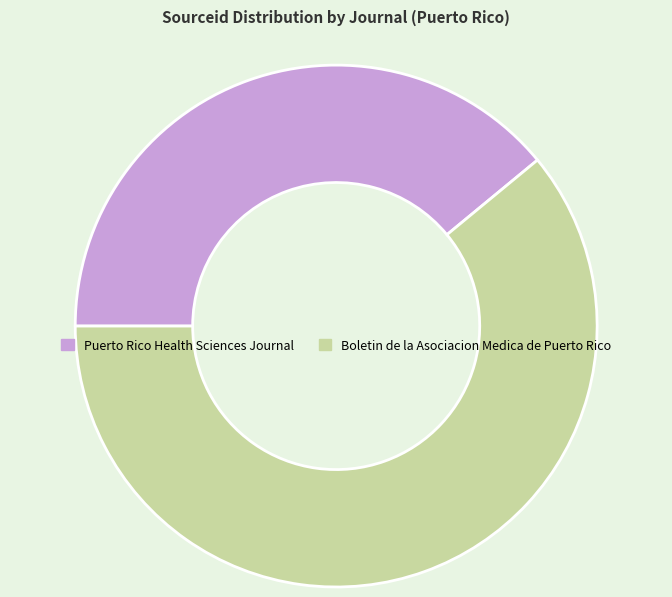

Which has a higher value, Puerto Rico Health Sciences Journal or Boletin de la Asociacion Medica de Puerto Rico?

Boletin de la Asociacion Medica de Puerto Rico